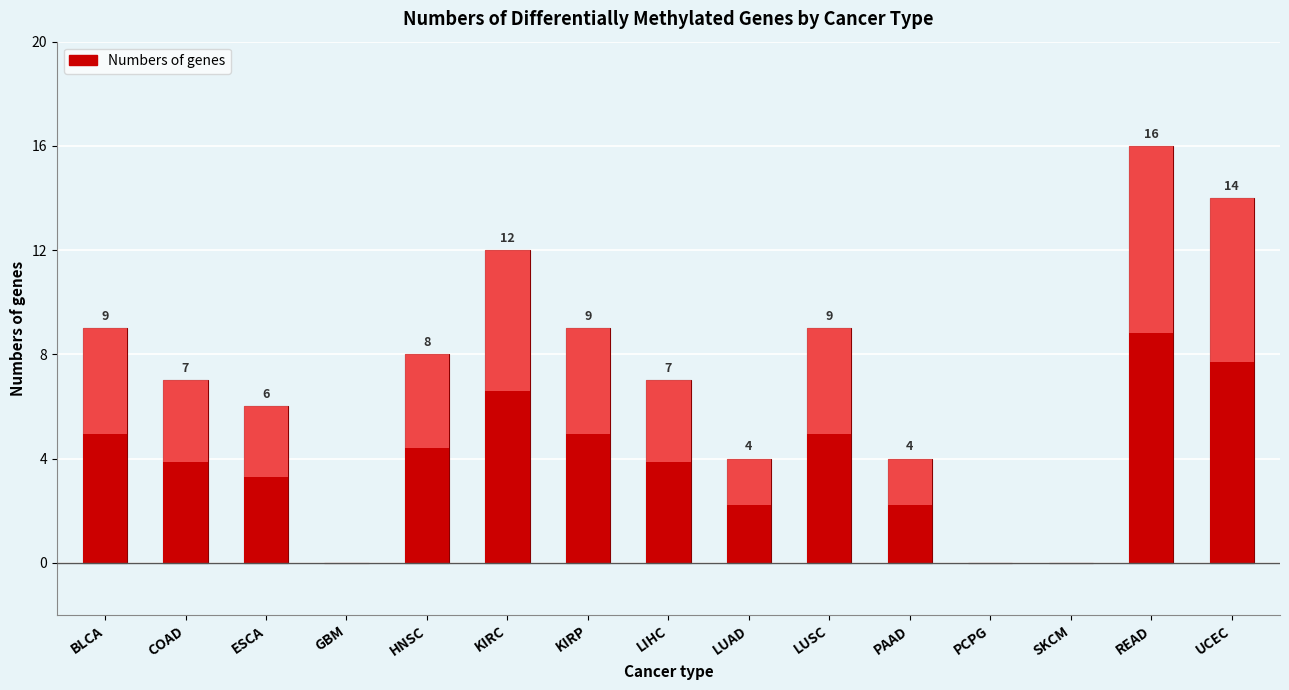

What is the ratio of the value at KIRC to the value at KIRP?

1.3